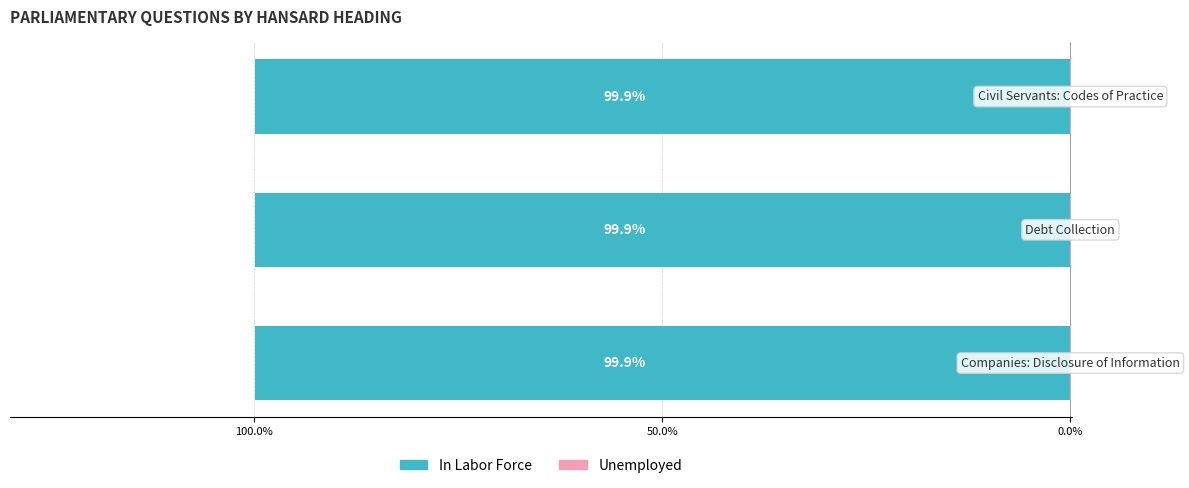

What is the sum of the Unemployed values at 100.0% and 50.0%?

0.2